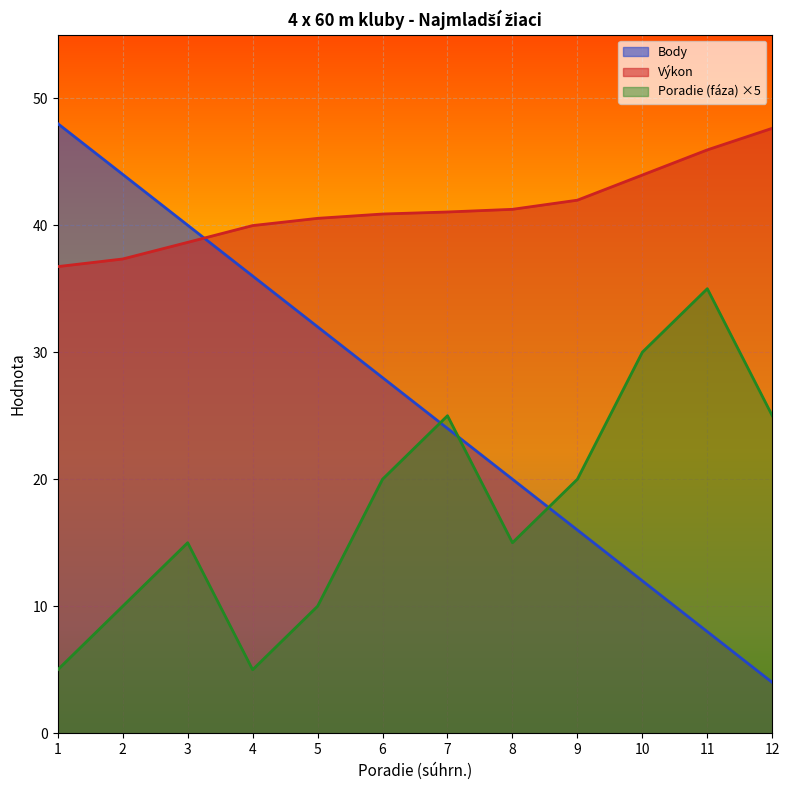

Which label corresponds to the largest value in the chart?

1